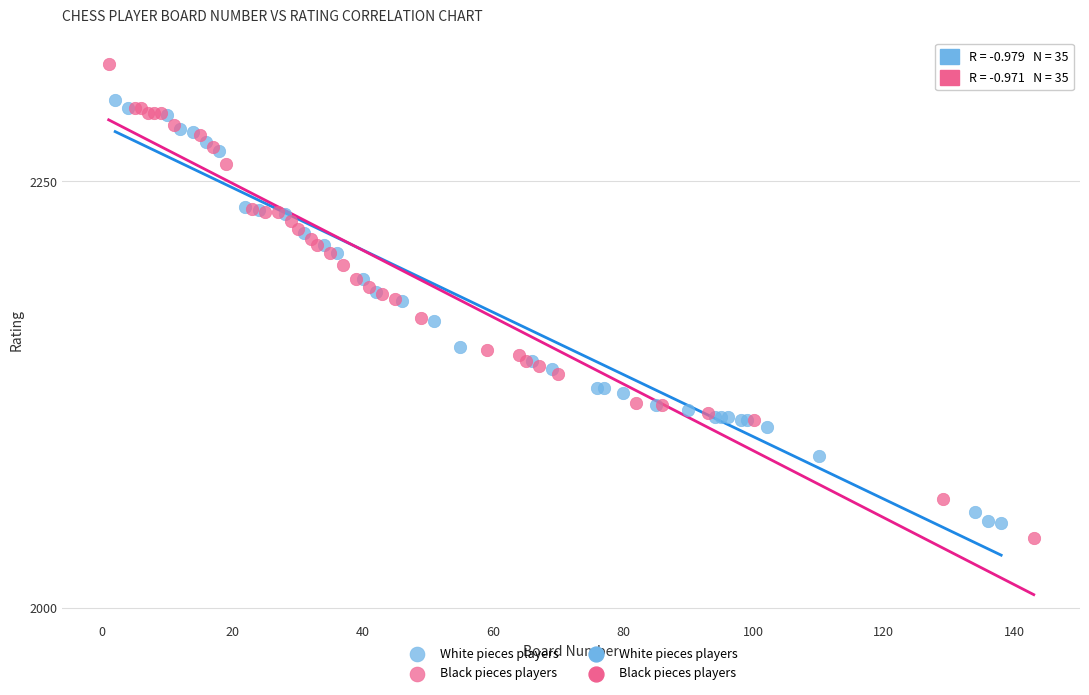

Which series has the widest spread of Y values?

Black pieces players